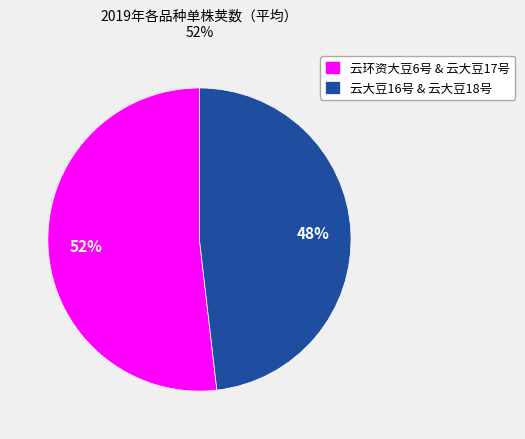

Count the number of slices in the pie.

2